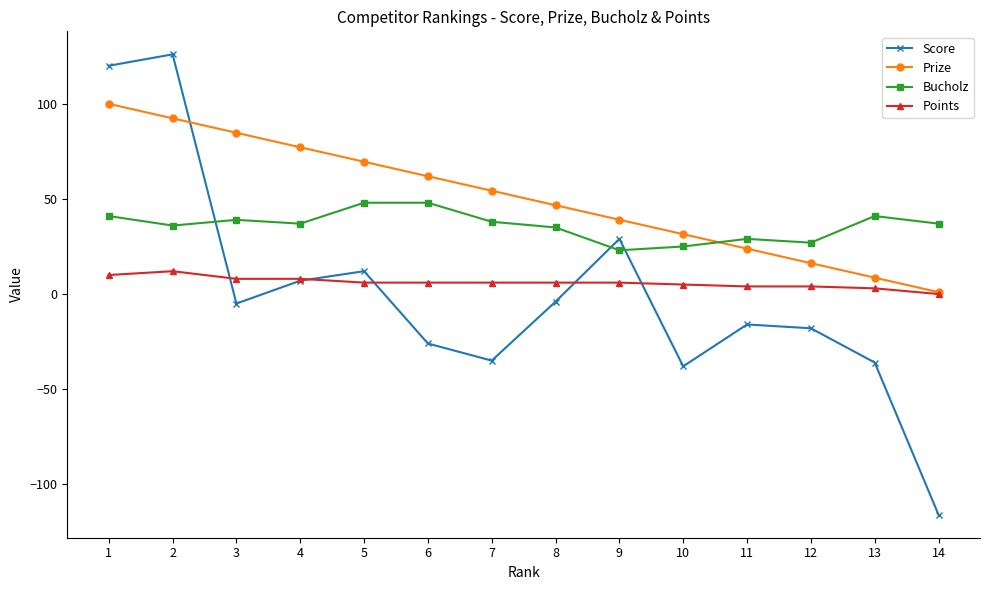

Count the number of categories in the chart.

14